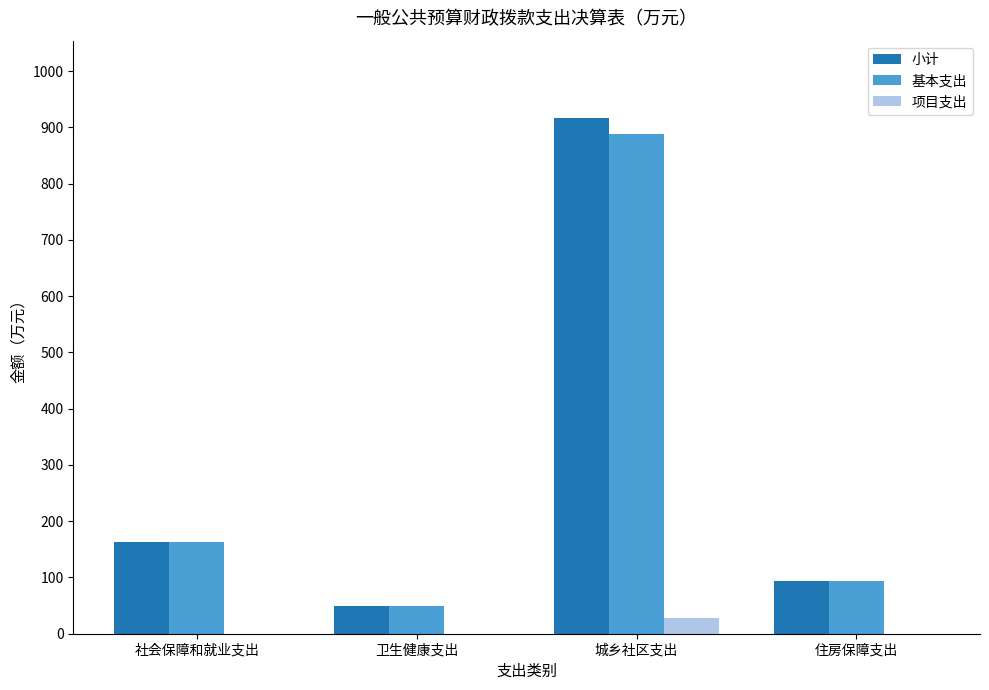

Are the bars grouped side by side (vs. stacked)?

Yes